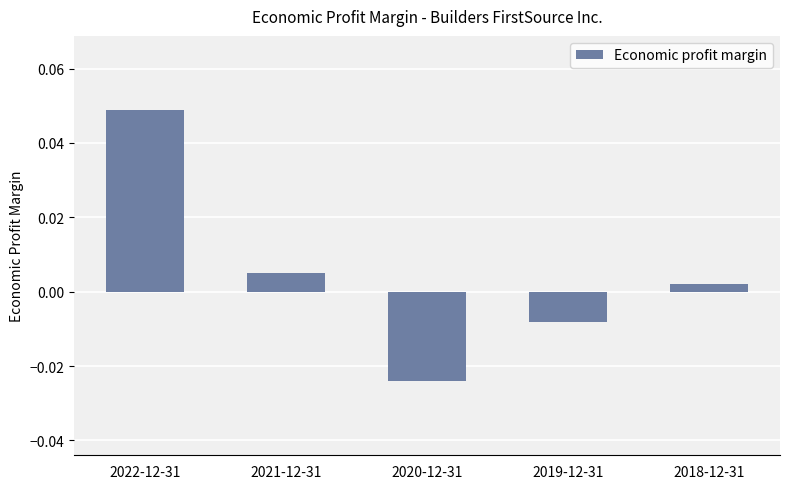

Is it true that the value at 2022-12-31 is 0.1?

False